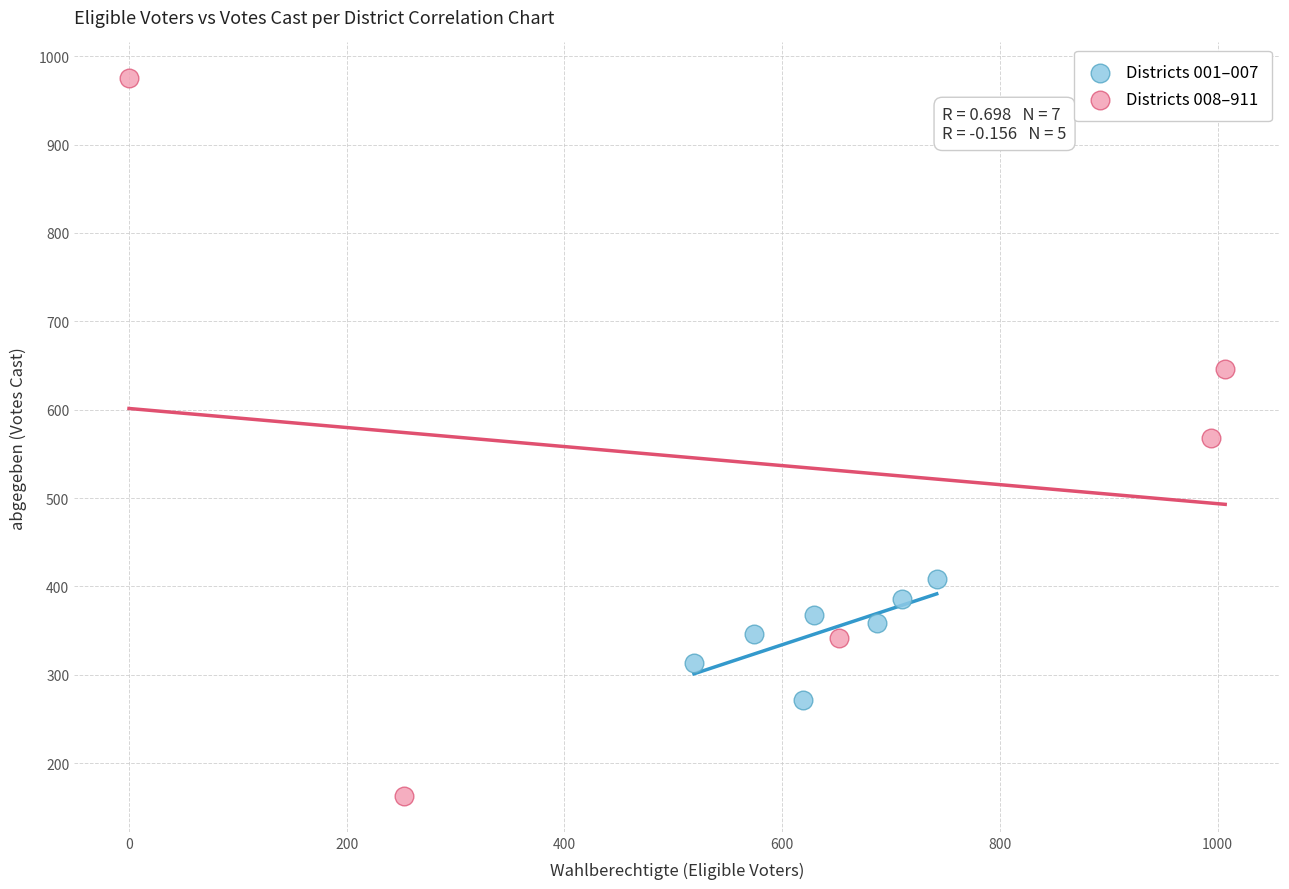

Which series has the largest Y range (max minus min)?

Districts 008–911